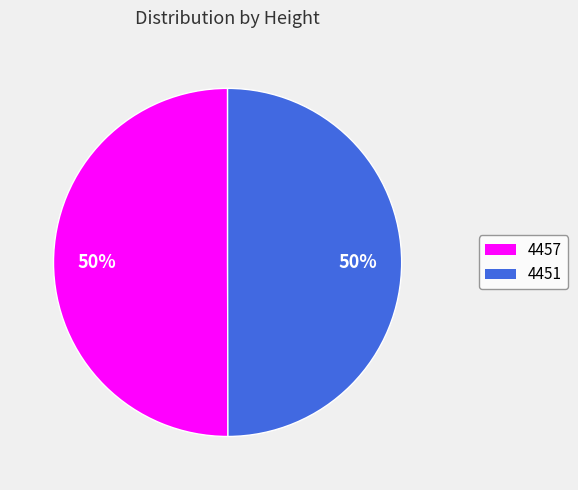

Do 4457 and 4451 together represent more than half of the pie?

Yes